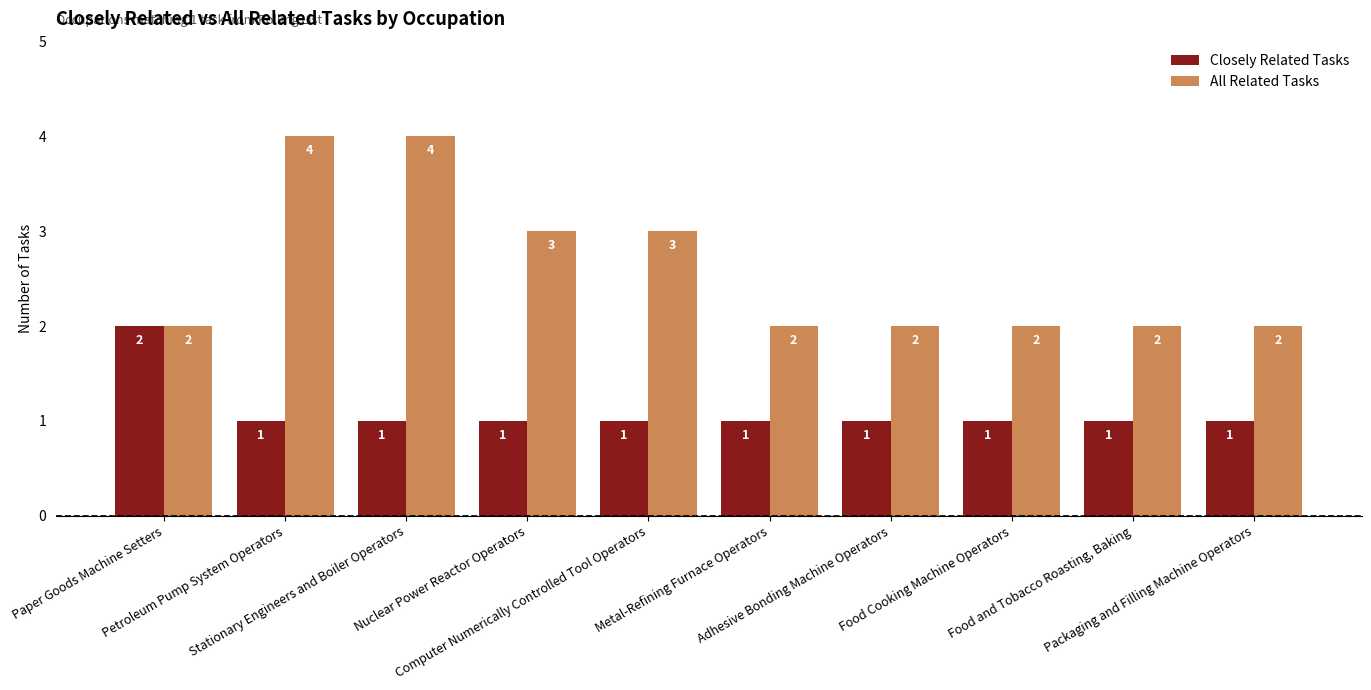

Which series has the widest spread of values?

All Related Tasks